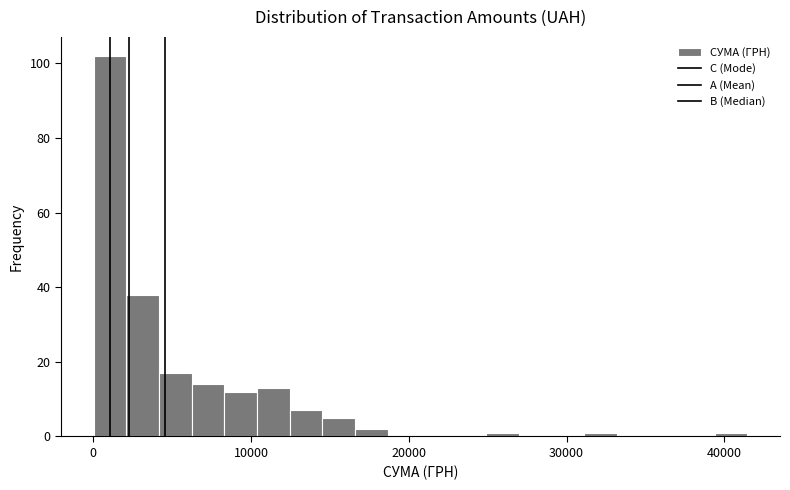

Around what value on the x-axis is the tallest bar? Give the approximate position of its centre, as read against the axis.

1000